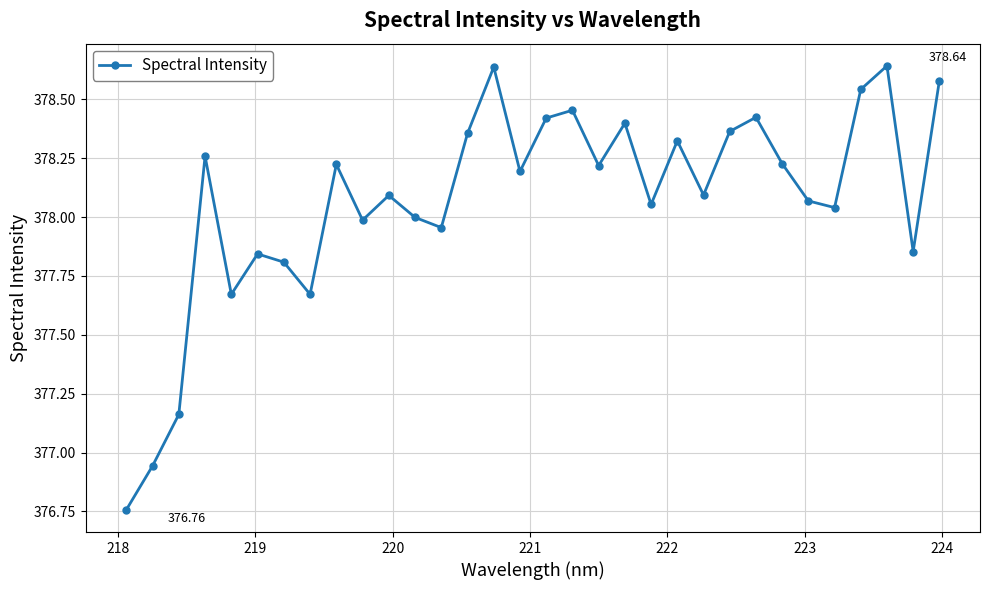

How many points are lower than both their immediate neighbors (excluding endpoints)?

10